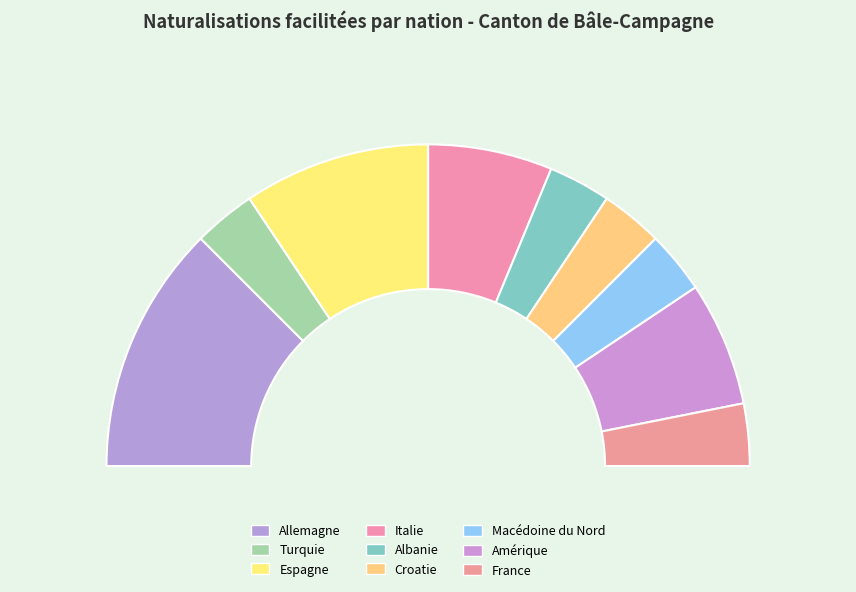

Is there any slice that represents more than half of the pie?

No